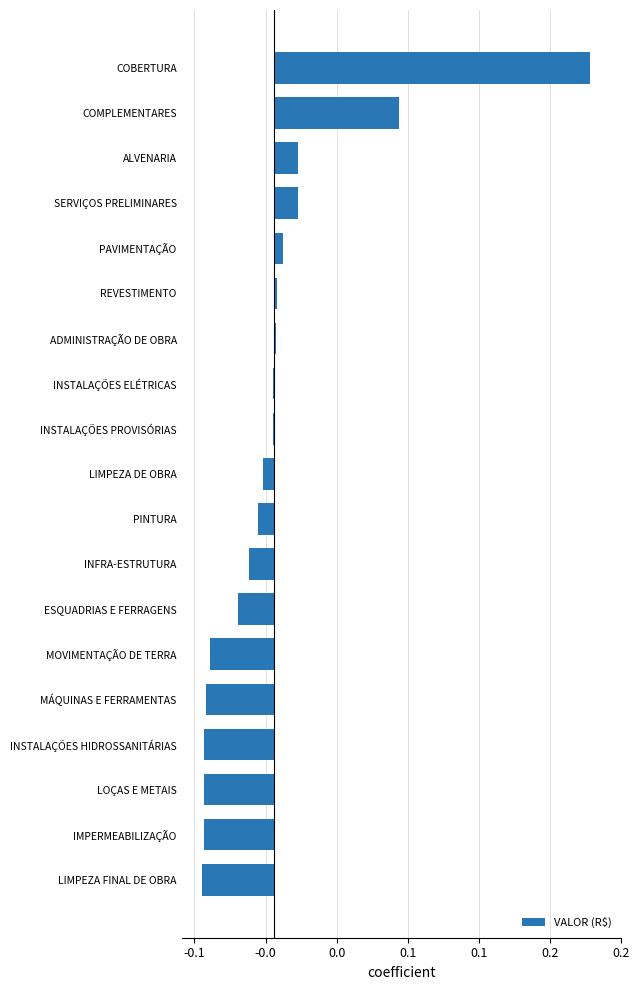

How many distinct data groups are displayed?

1